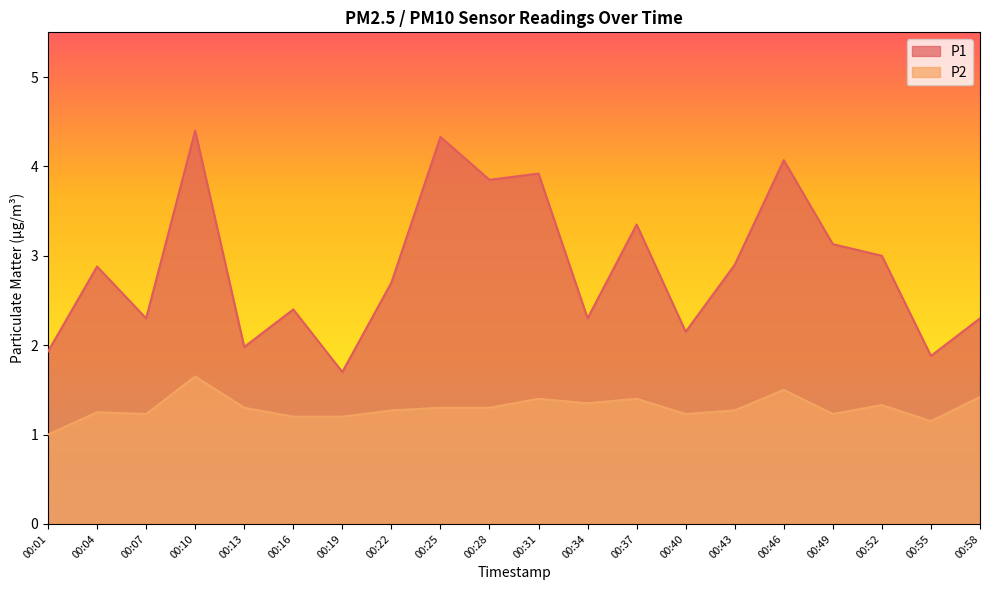

What value does the P2 series have at 00:46?

1.5